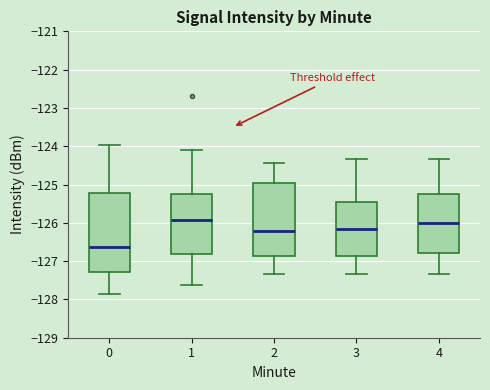

Reading left to right, read every box against the y-axis: the position of its median line, the range the box covers, and the ends of its whiskers. The values are not printed on the chart, so give them approximately, as read against the axis.

0: median -126.6, box -127.3 to -125.2, whiskers -127.9 to -124.0
1: median -125.9, box -126.8 to -125.2, whiskers -127.6 to -124.1
2: median -126.2, box -126.9 to -125.0, whiskers -127.3 to -124.4
3: median -126.2, box -126.9 to -125.5, whiskers -127.3 to -124.3
4: median -126.0, box -126.8 to -125.3, whiskers -127.3 to -124.3